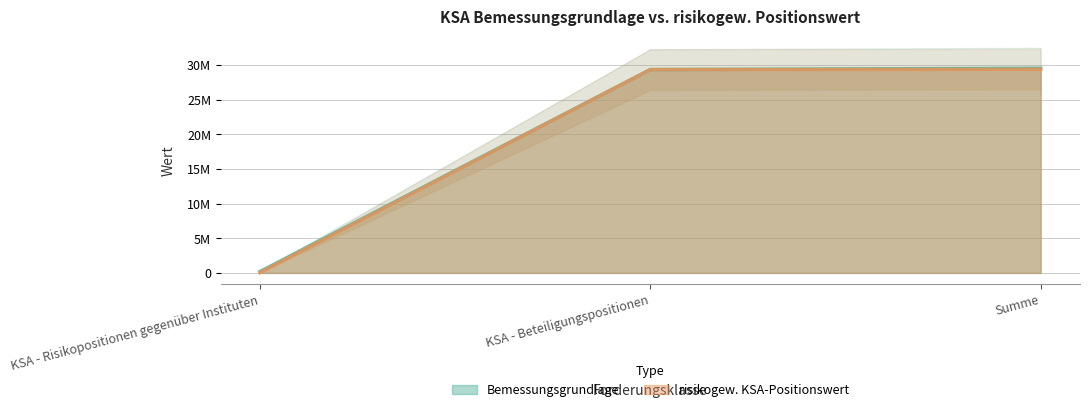

At which category is the sum across all series the highest?

Summe